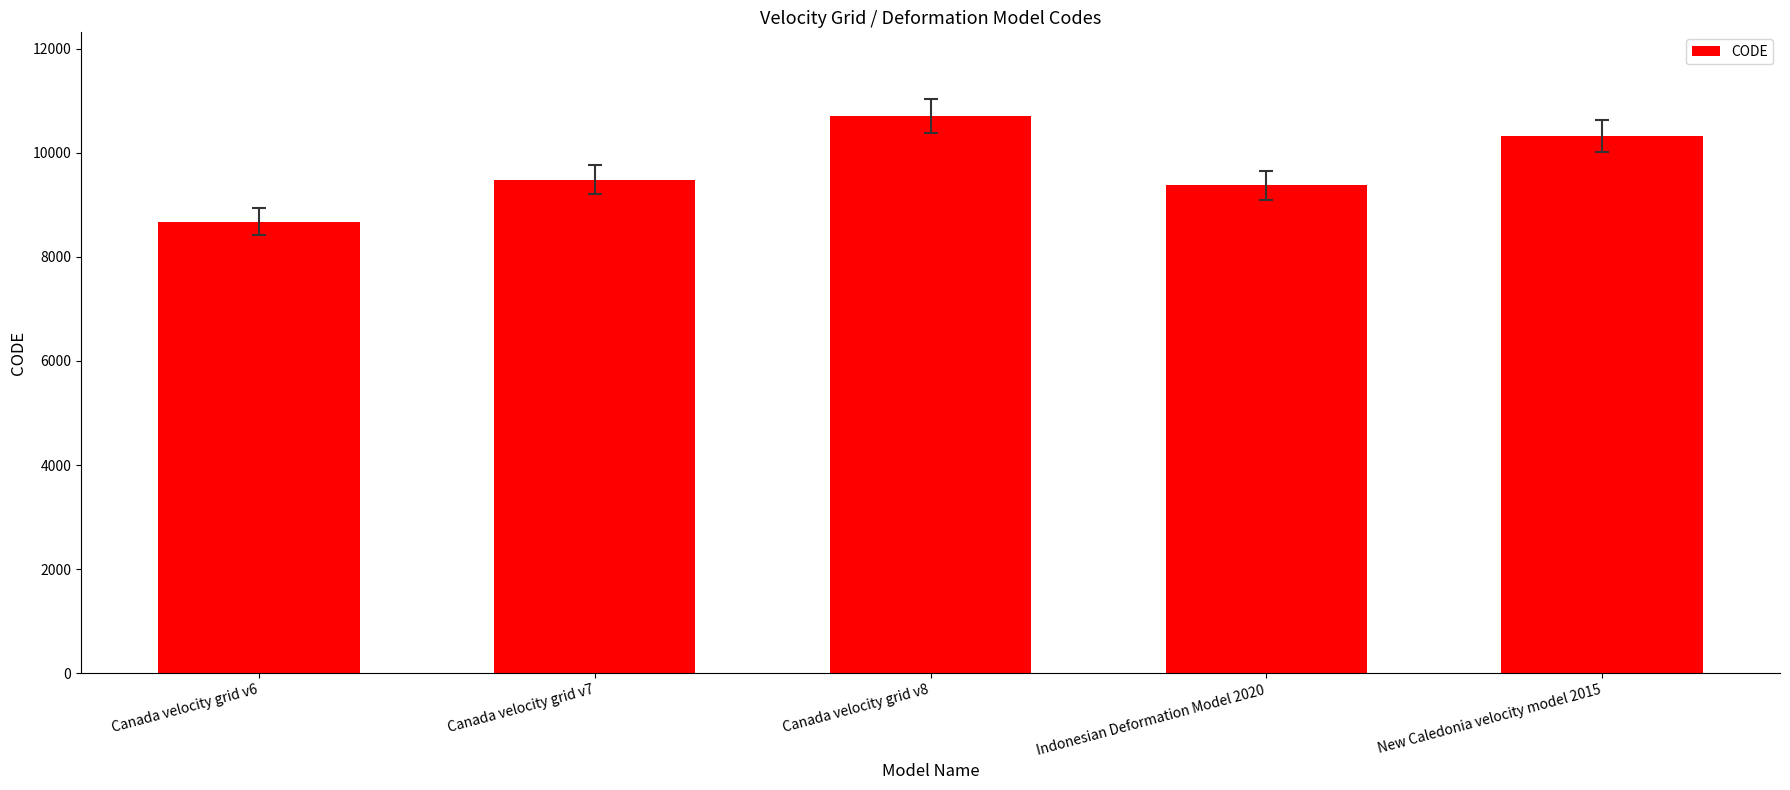

What is the difference between the maximum and minimum values?

2031